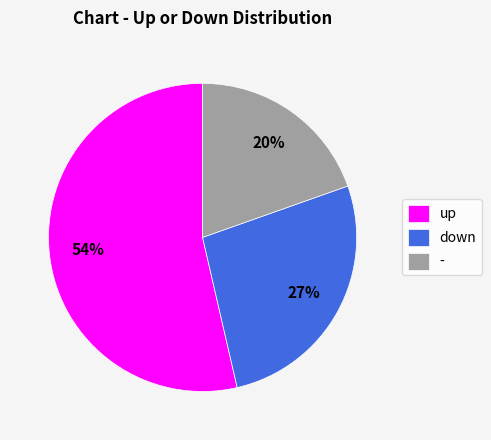

How many segments does this pie chart have?

3